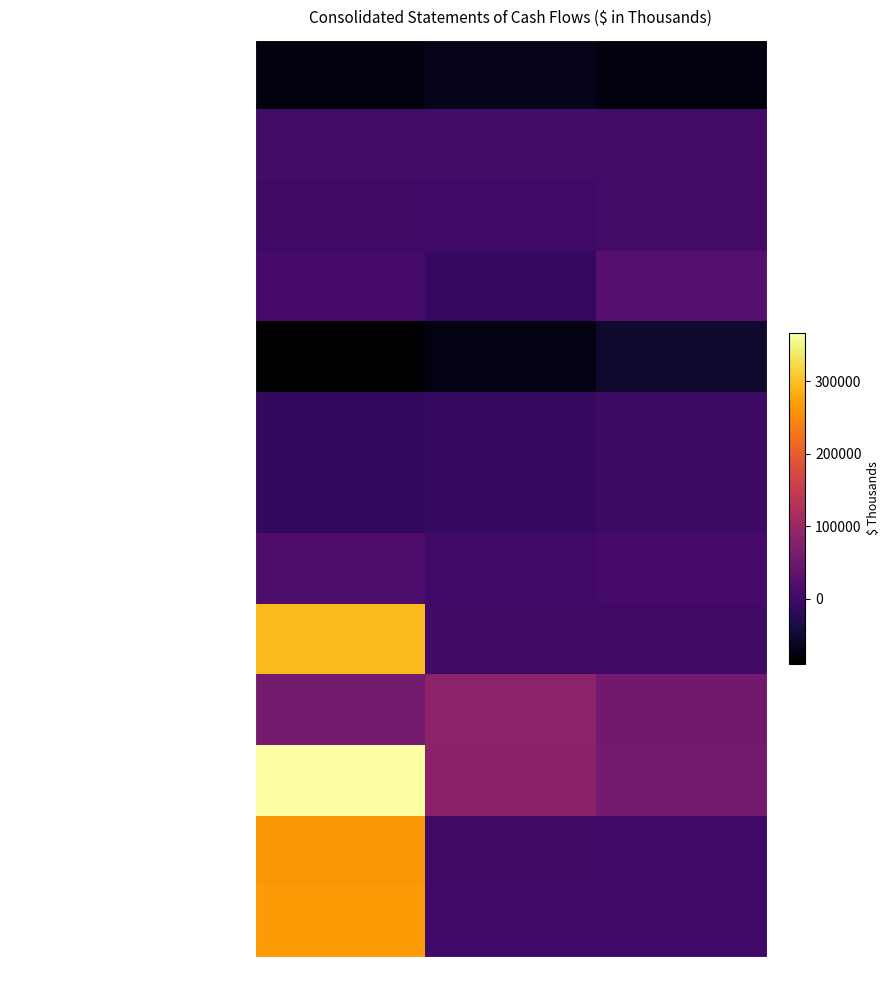

Which label corresponds to the largest value in the chart?

Dec. 31, 2022